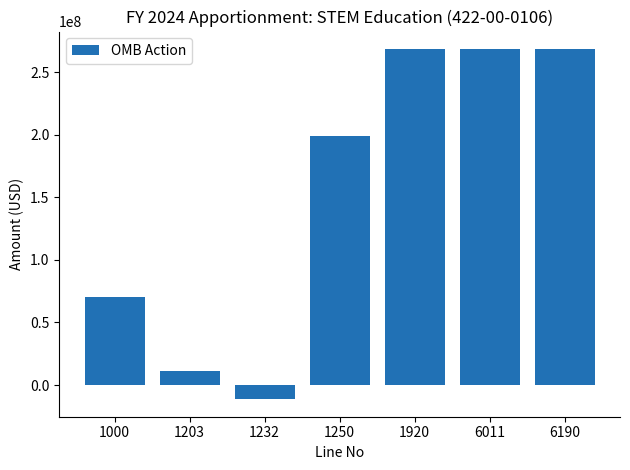

What is the value of the 5th bar from the left?

268484957